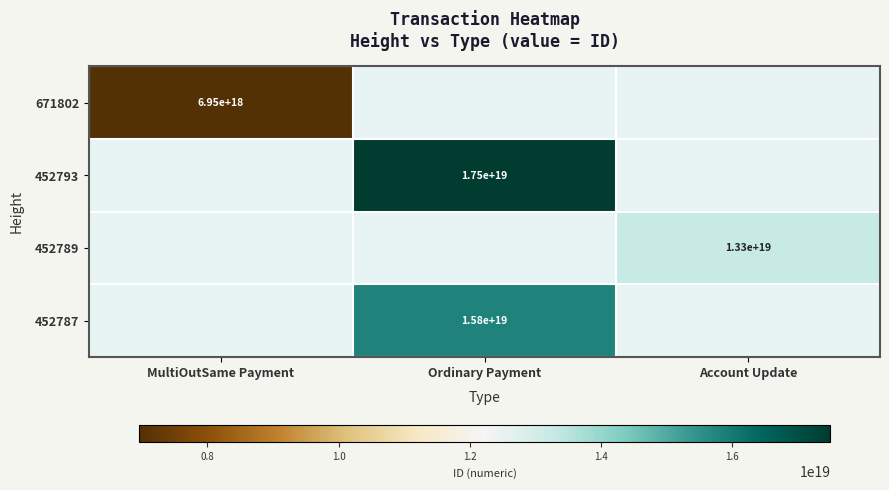

The 452793 series shows 29533697744622305280 at Ordinary Payment. True or false?

False